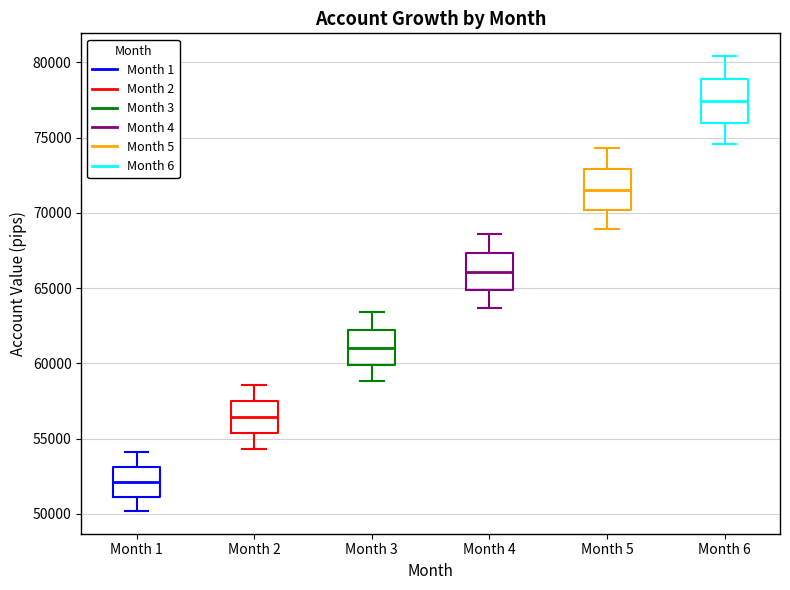

Which box has the highest median line?

Month 6